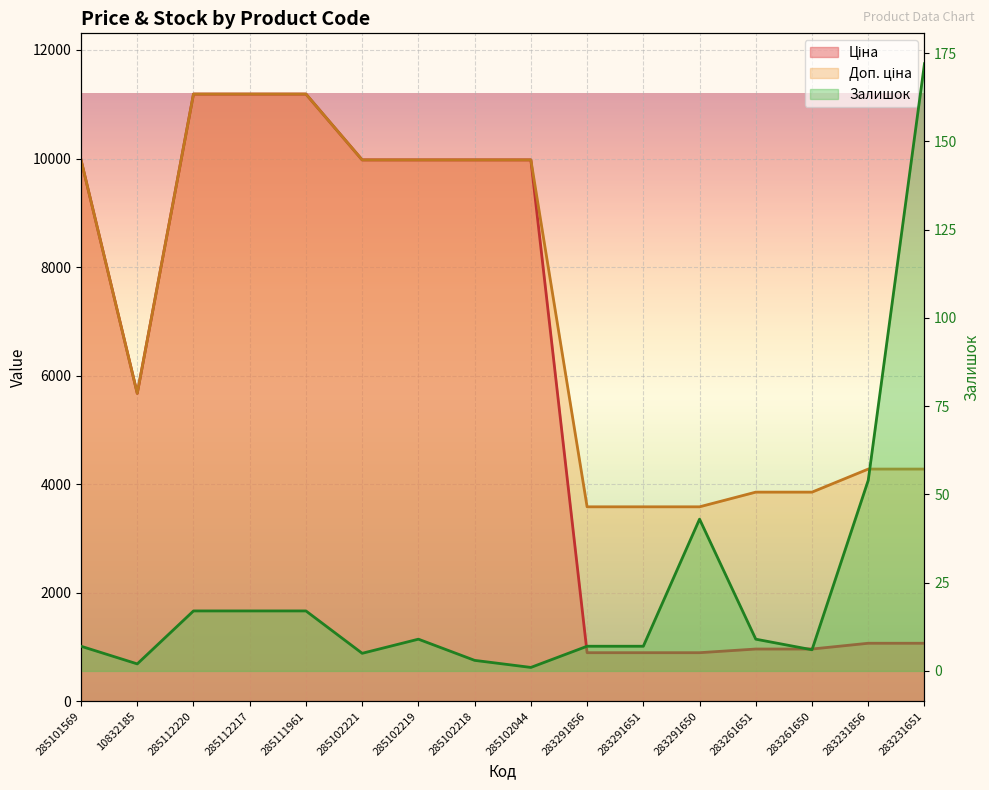

The Доп. ціна series shows 5520.9 at 283261650. True or false?

False